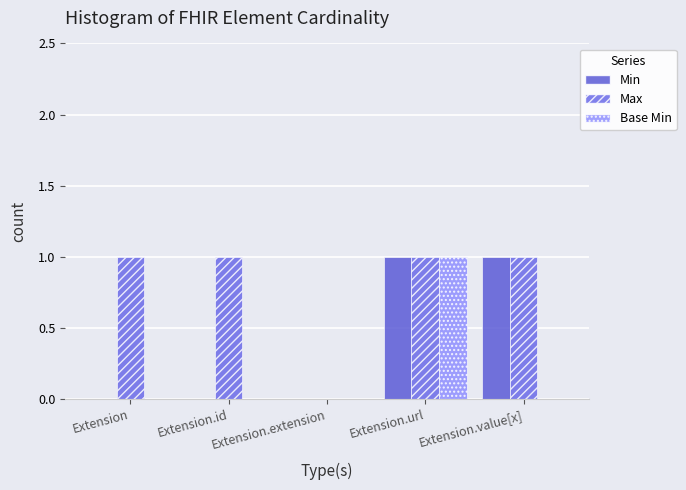

What is the sum of all Base Min values?

1